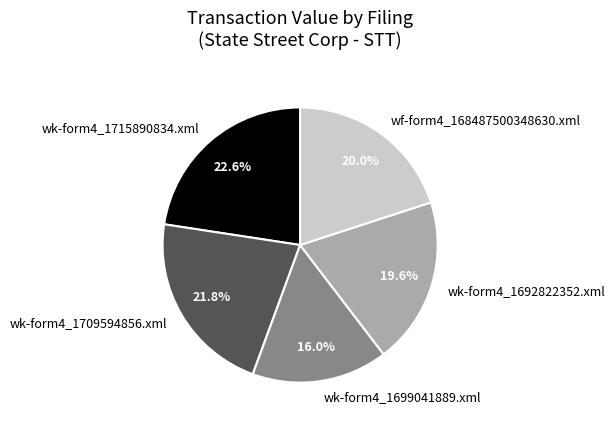

The wk-form4_1692822352.xml slice represents 9% of the pie. True or false?

False